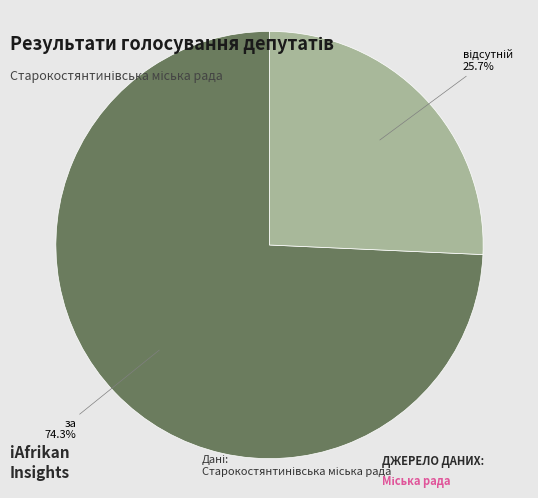

What portion of the pie excludes за?

25.7%